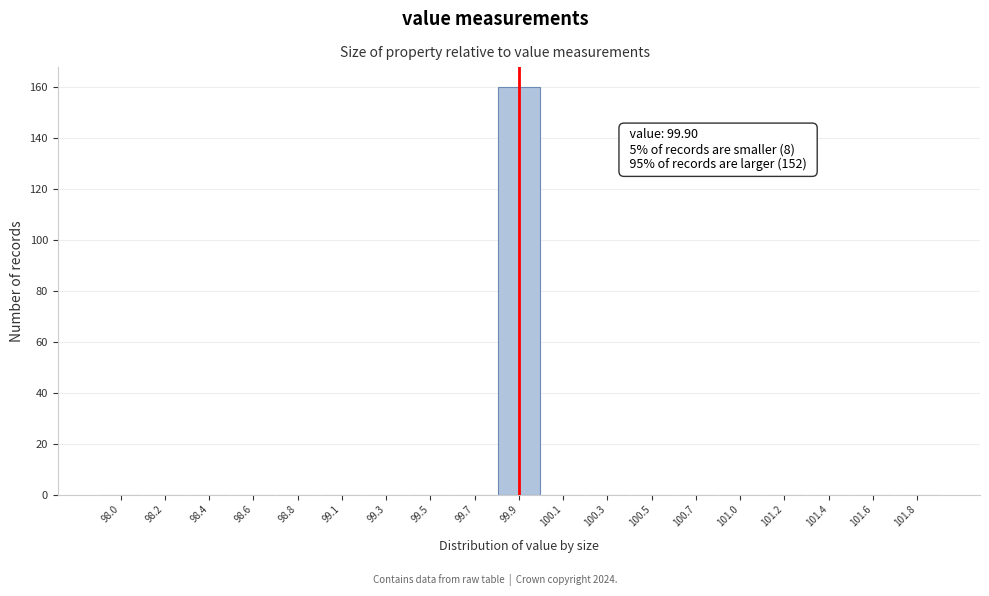

Reading left to right, what are all the values shown in this chart?

98.0=0	98.2=0	98.4=0	98.6=0	98.8=0	99.1=0	99.3=0	99.5=0	99.7=0	99.9=160	100.1=0	100.3=0	100.5=0	100.7=0	101.0=0	101.2=0	101.4=0	101.6=0	101.8=0